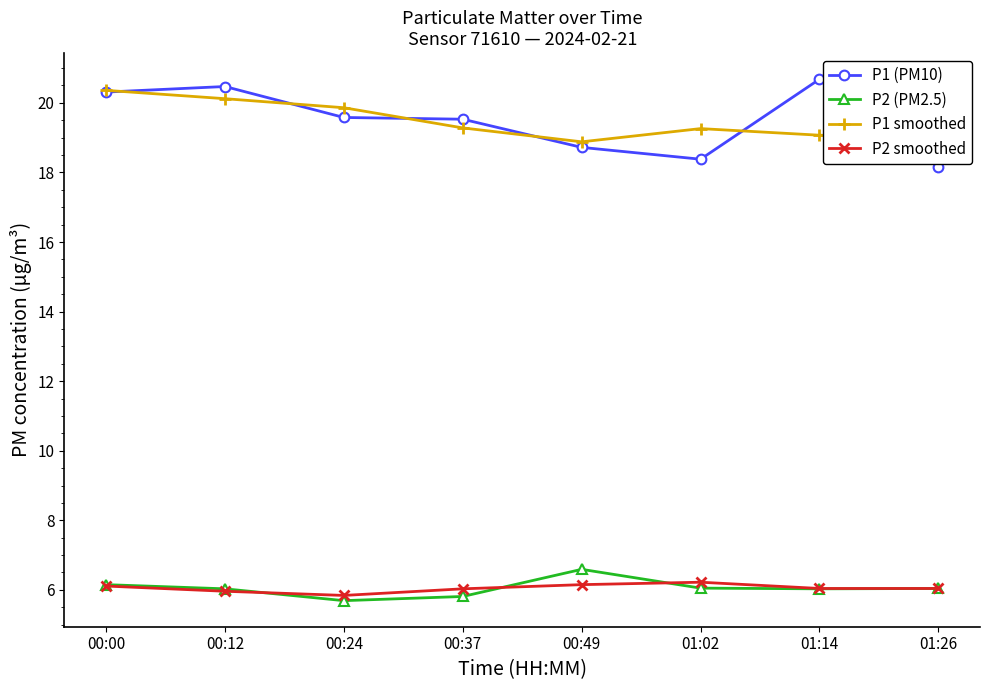

True or false: P2 (PM2.5) has a value of 9.0 at 00:24.

False